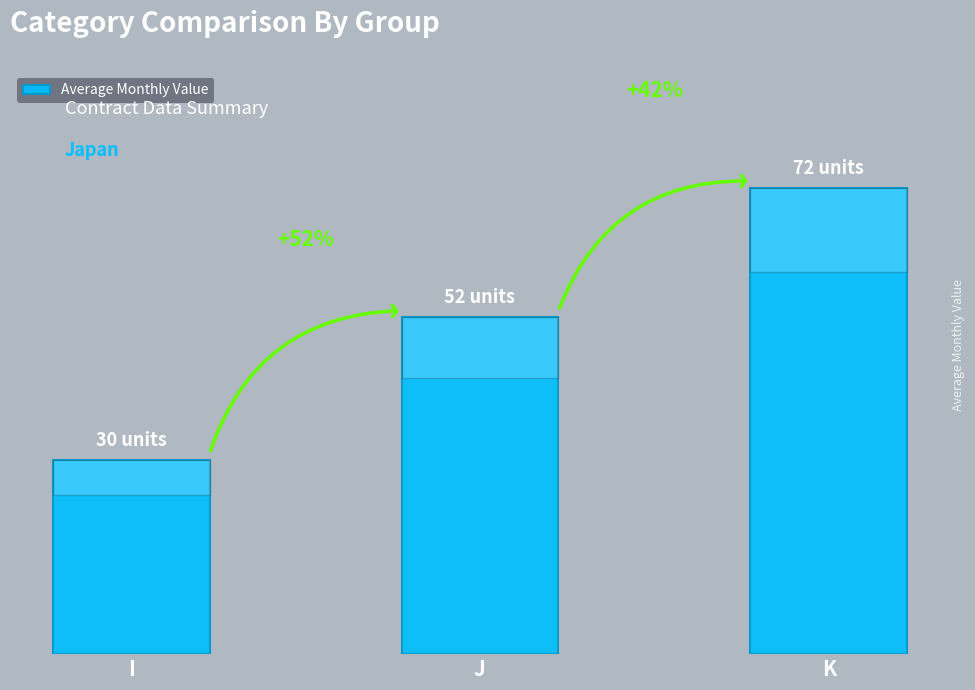

Where is the data nearest to the value 51?

J